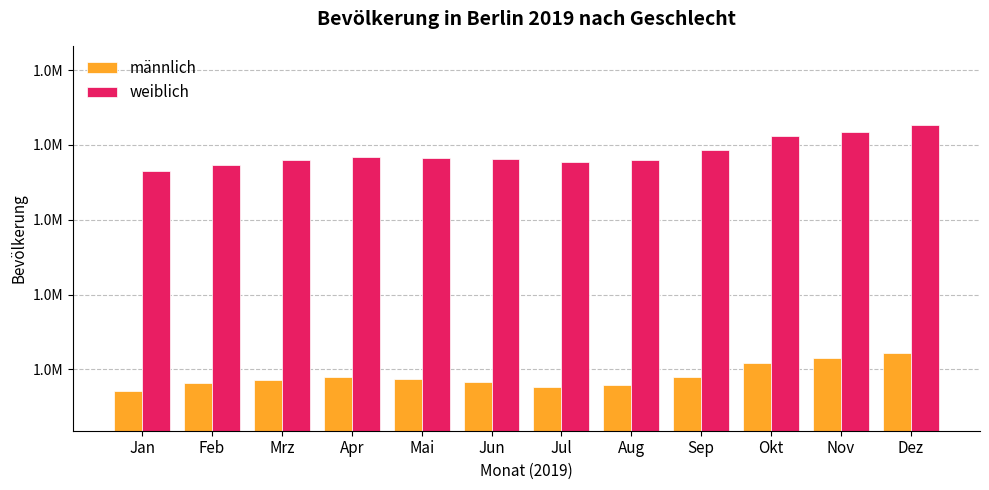

What are all the series names shown in the legend?

männlich, weiblich